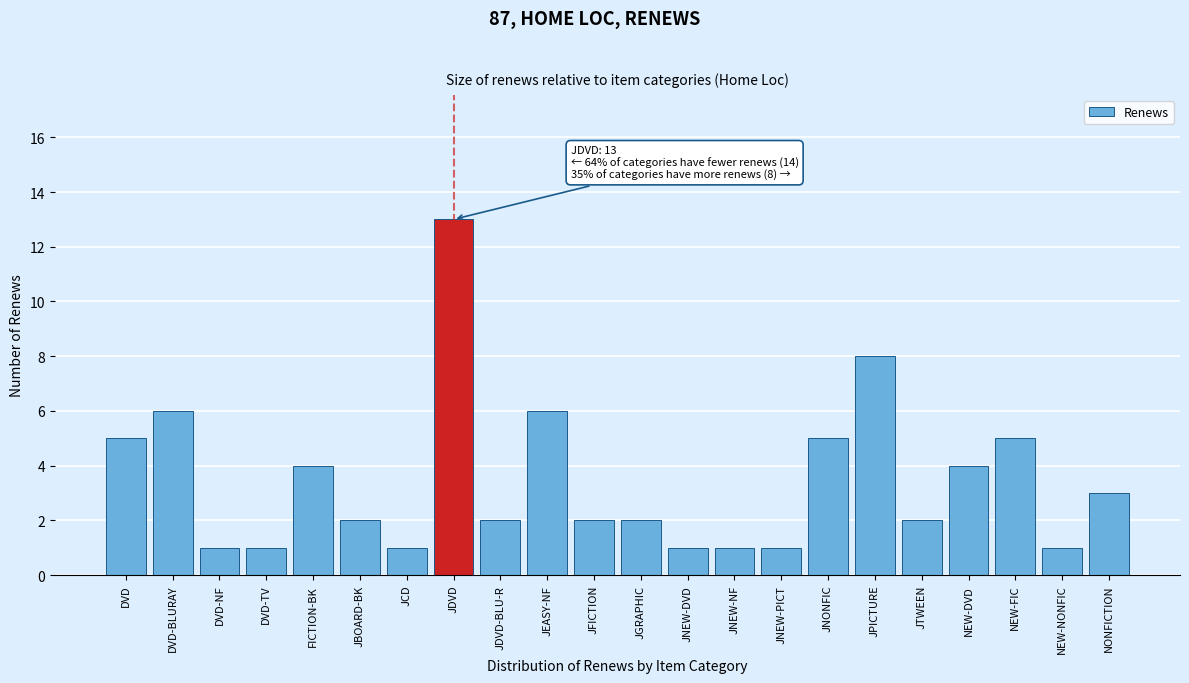

Reading left to right, list all the values displayed in this chart.

DVD=5	DVD-BLURAY=6	DVD-NF=1	DVD-TV=1	FICTION-BK=4	JBOARD-BK=2	JCD=1	JDVD=13	JDVD-BLU-R=2	JEASY-NF=6	JFICTION=2	JGRAPHIC=2	JNEW-DVD=1	JNEW-NF=1	JNEW-PICT=1	JNONFIC=5	JPICTURE=8	JTWEEN=2	NEW-DVD=4	NEW-FIC=5	NEW-NONFIC=1	NONFICTION=3